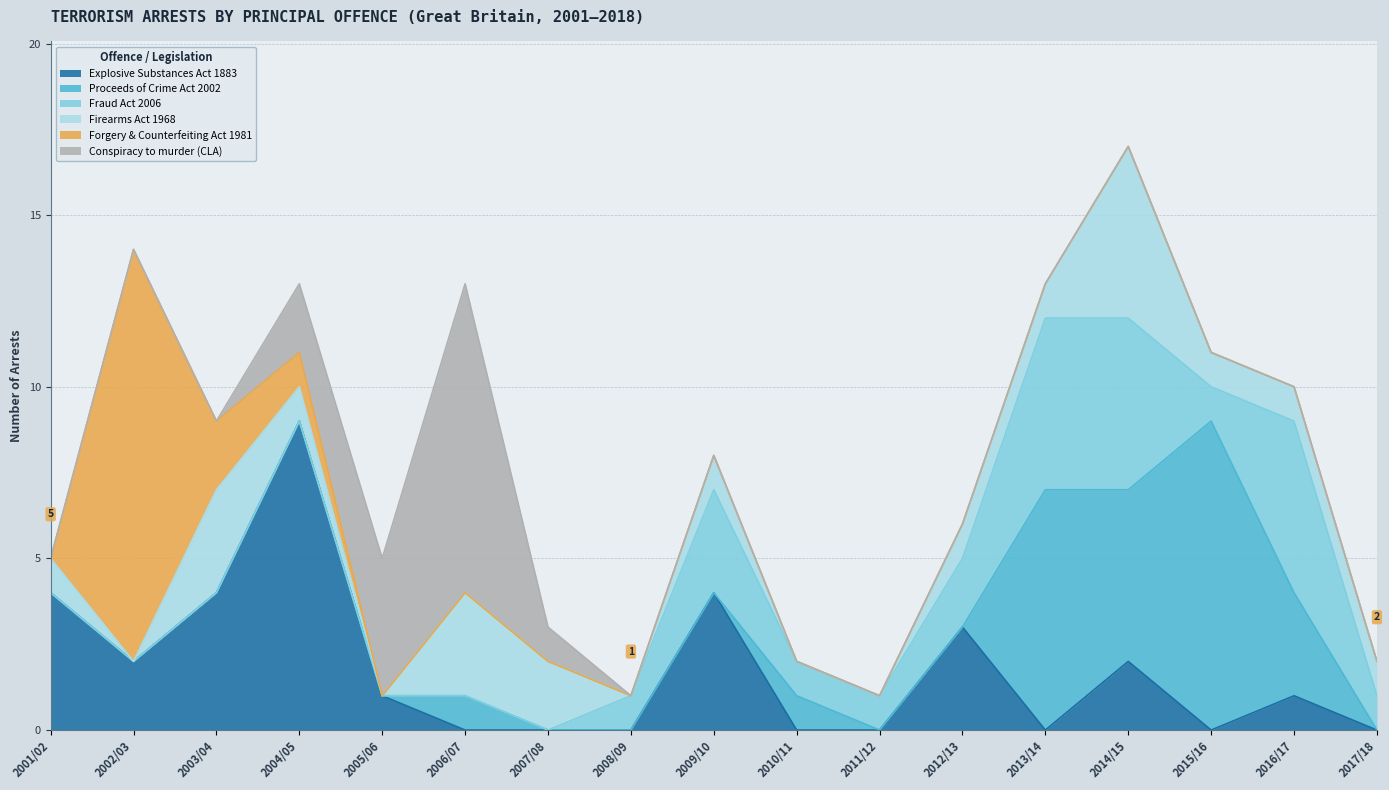

Is it true that Proceeds of Crime Act 2002 equals 0 at 2009/10?

True